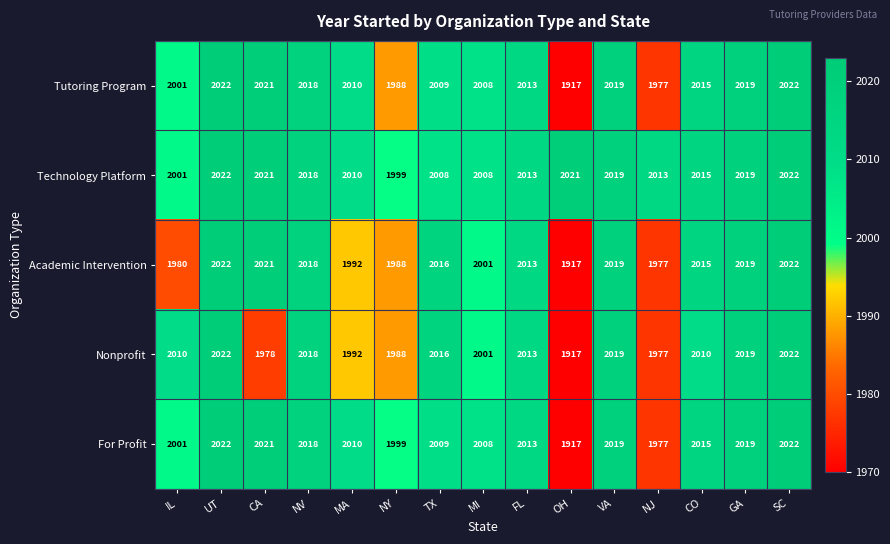

What is the approximate value of Tutoring Program at NJ, to the nearest 5?

1975